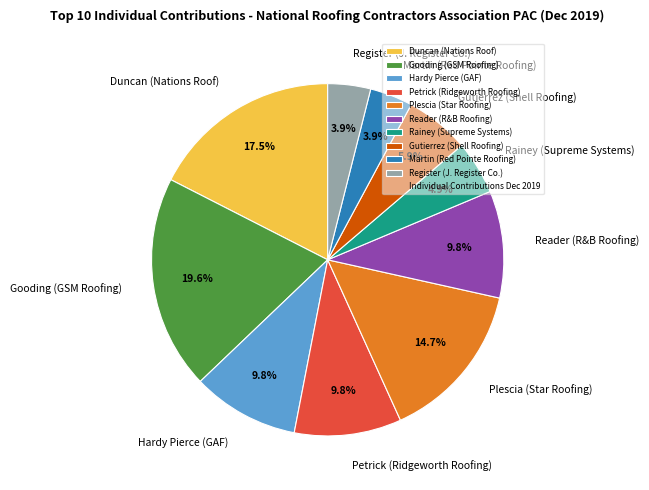

To the nearest percent, what percentage of the pie is Plescia (Star Roofing)?

15%